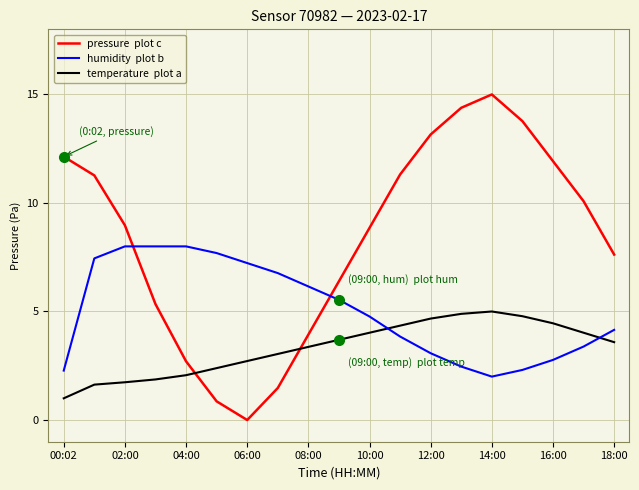

What is the greatest value displayed?

15.0